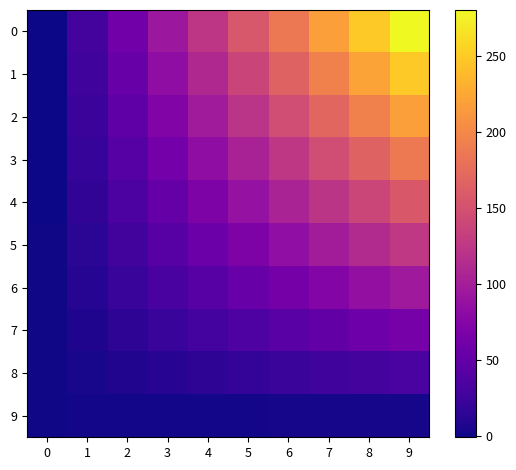

Which has a higher value, 4 or 0?

4